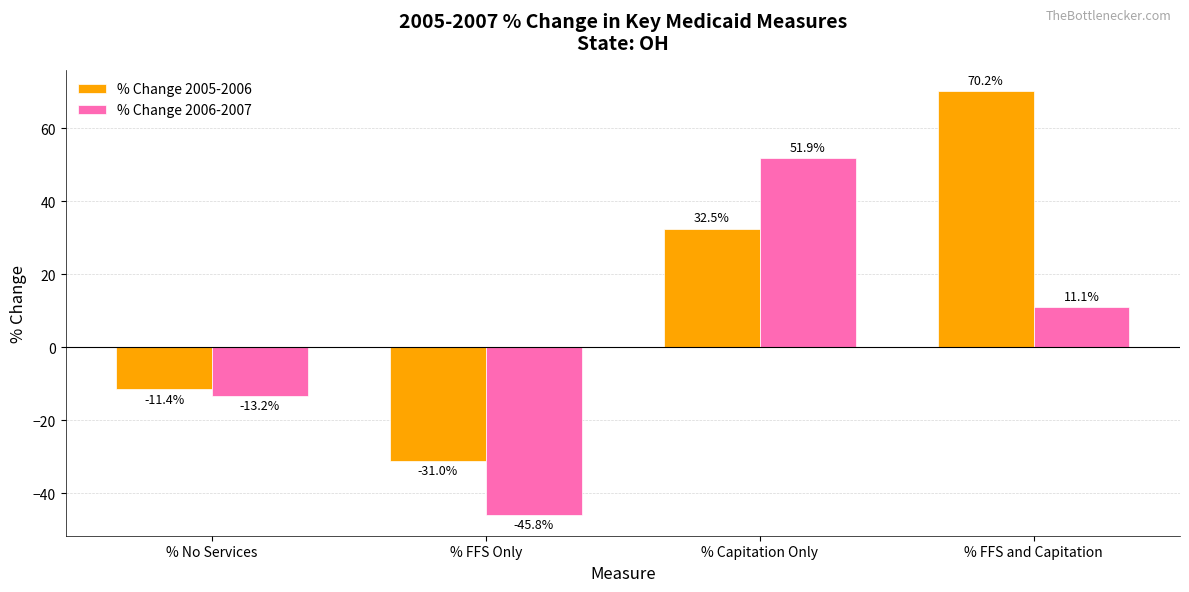

What is the value of the % Change 2006-2007 bar at the 4th from the left?

11.1